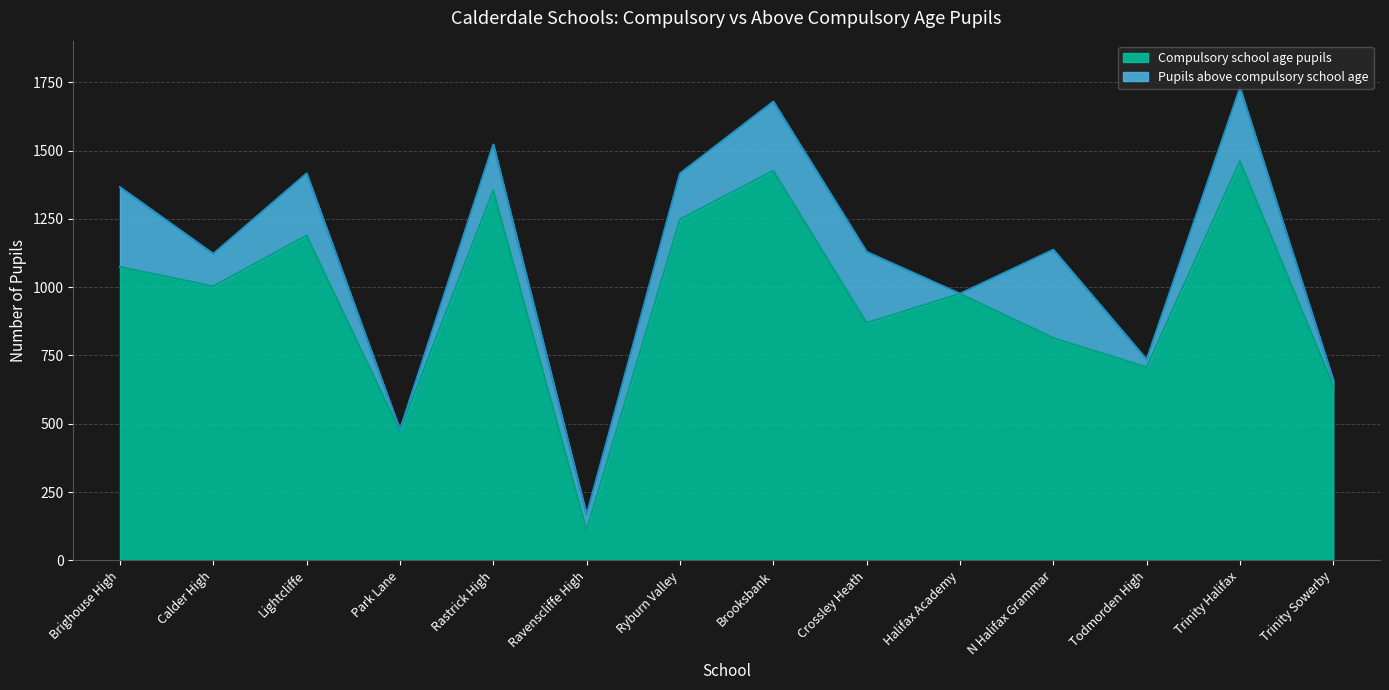

Reading left to right, transcribe all the data shown in this chart.

1074	1003	1189	473	1354	111	1248	1426	869	976	814	707	1461	639